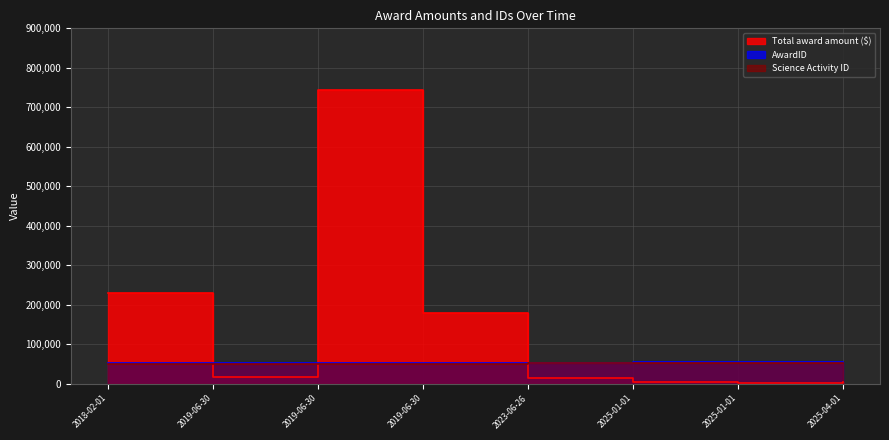

How many interior local valleys does the AwardID series have?

1